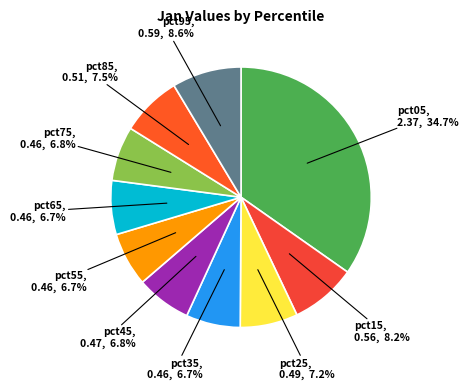

To the nearest percent, what is the average slice percentage?

10%